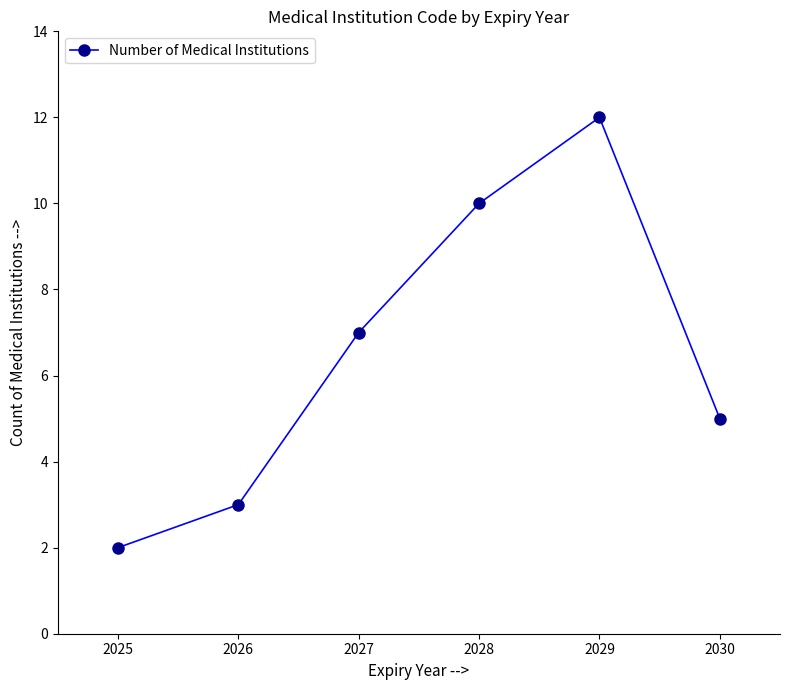

Reading left to right, transcribe all the data shown in this chart.

2	3	7	10	12	5